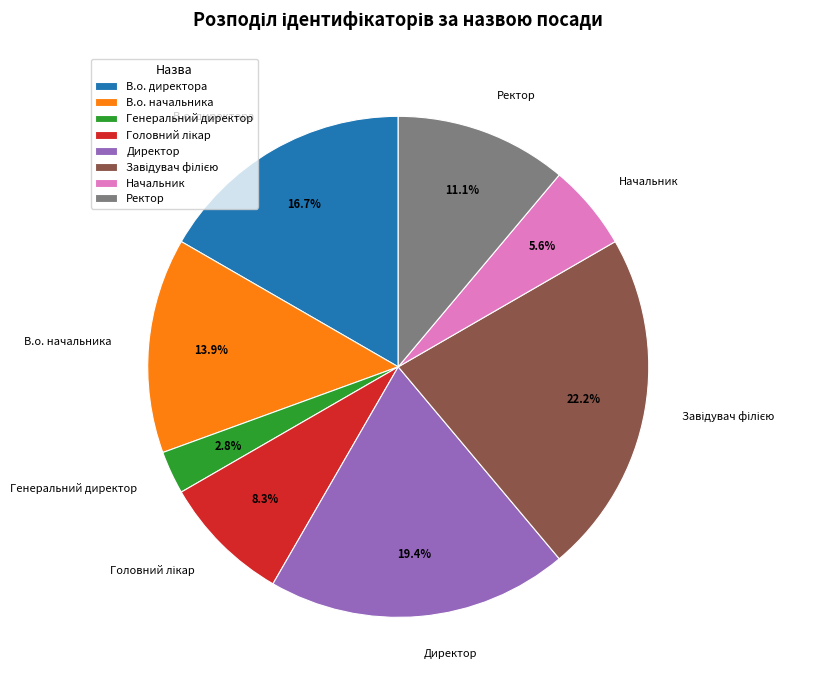

Count the number of slices in the pie.

8